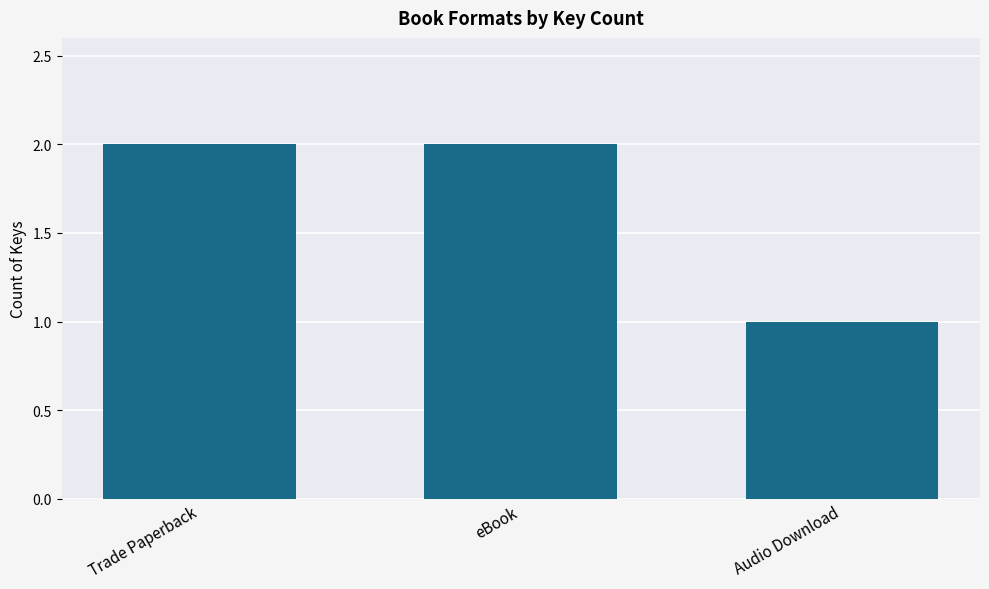

What is the label of the 3rd bar from the left?

Audio Download